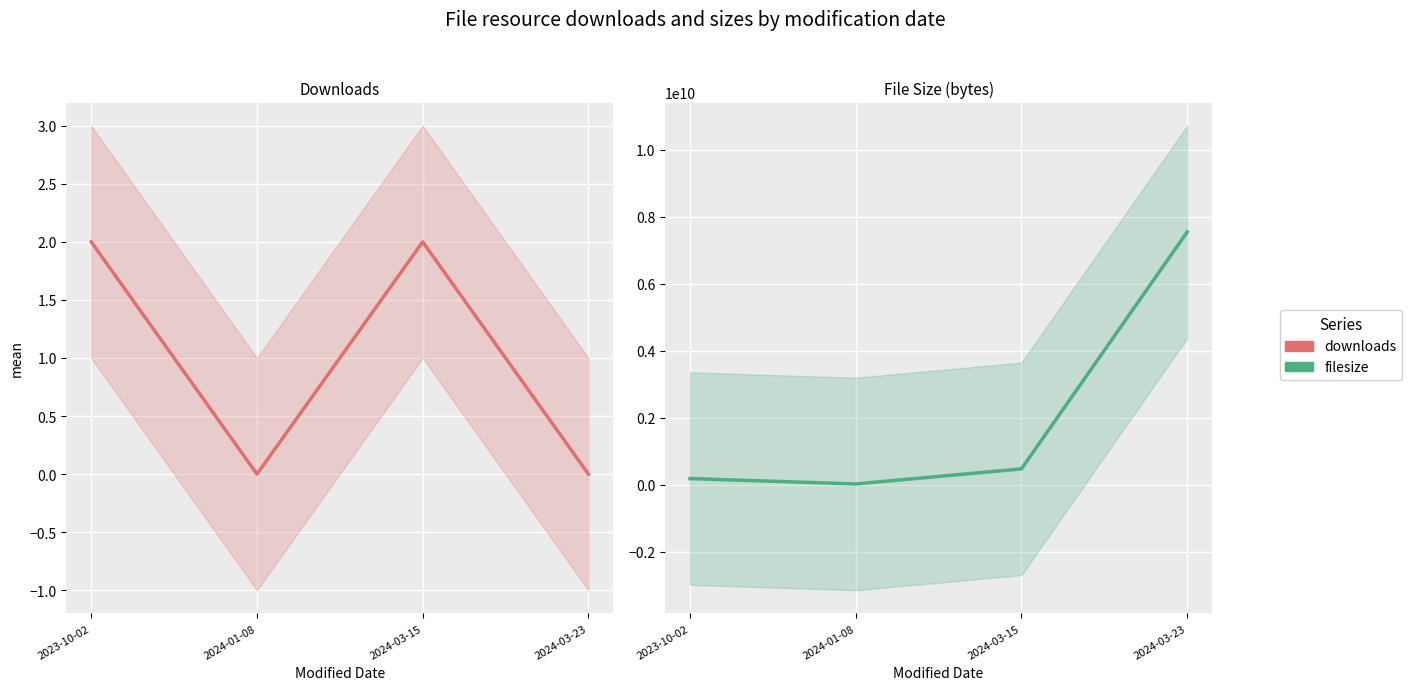

List the series in order of their peak value, lowest first.

downloads, filesize